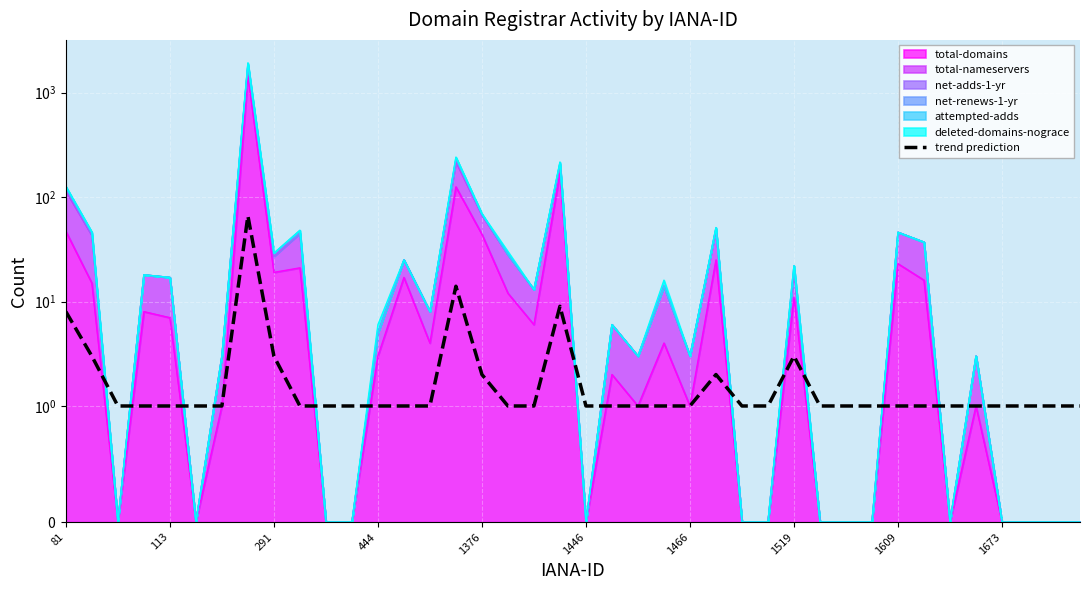

What is the sum of all values?

141